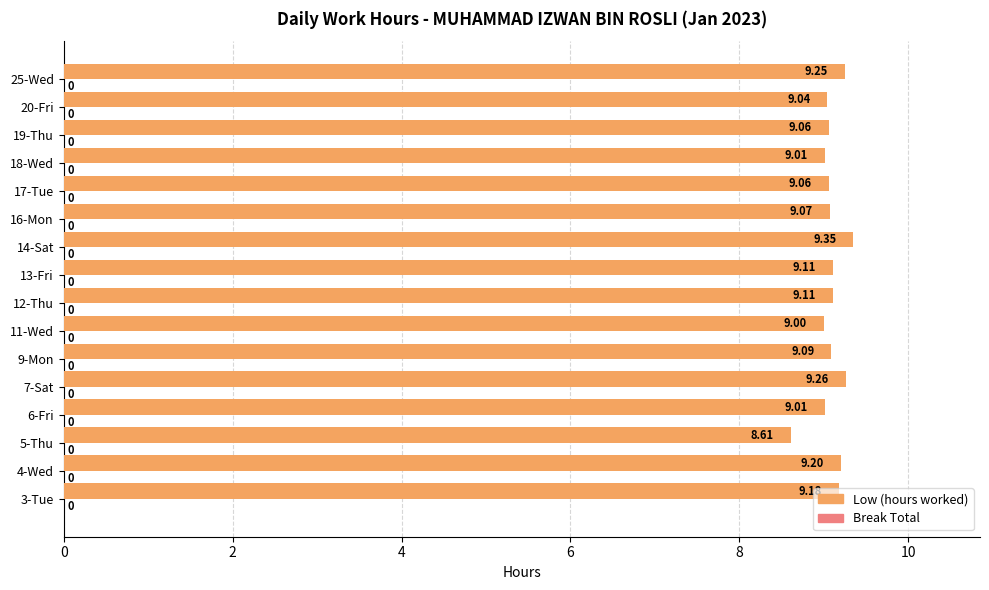

Between 9-Mon and 17-Tue, which is larger?

9-Mon